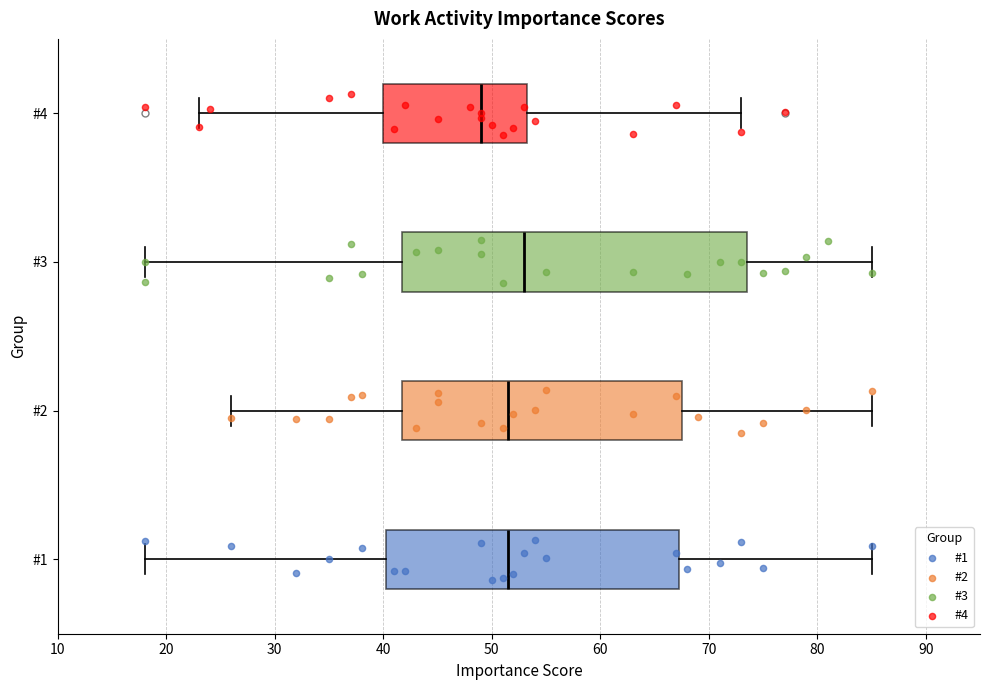

Which box is the widest, from its left edge to its right edge?

#3